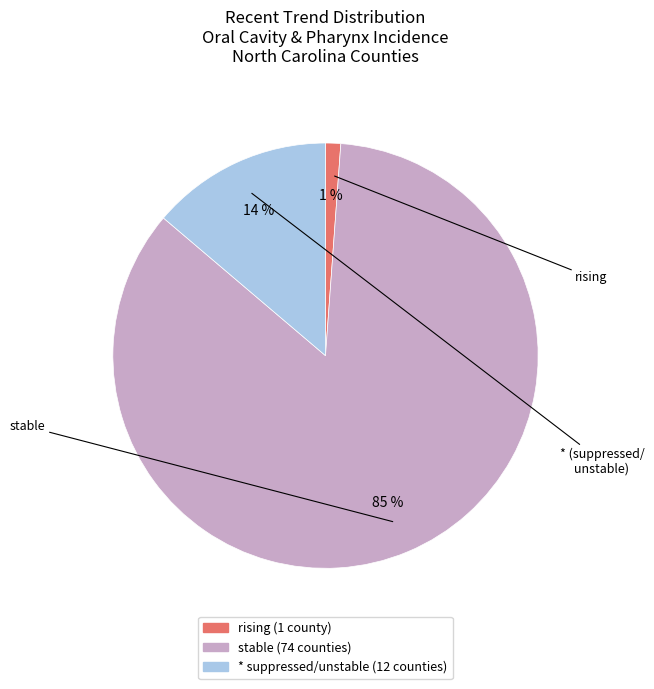

To the nearest percent, what is the difference between the largest and smallest slice percentages?

84%